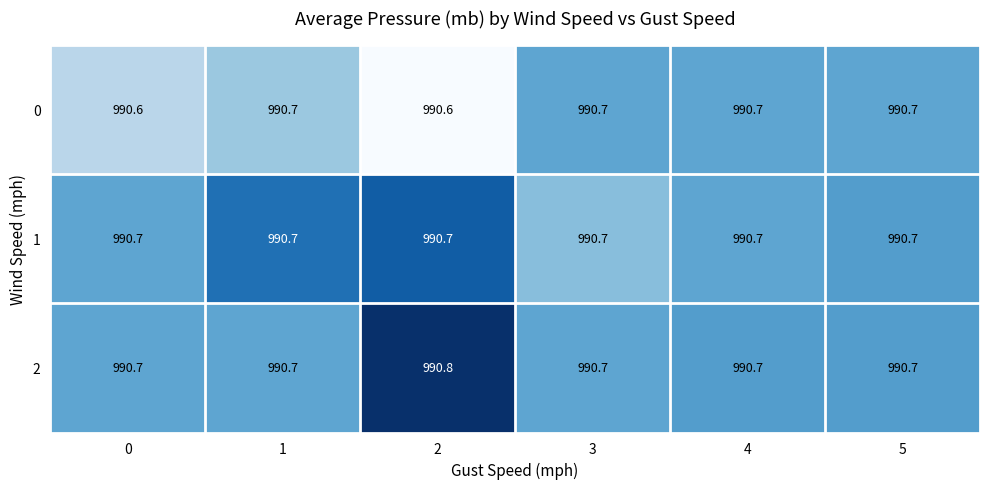

Rank the series at 2 from lowest to highest value.

0, 1, 2